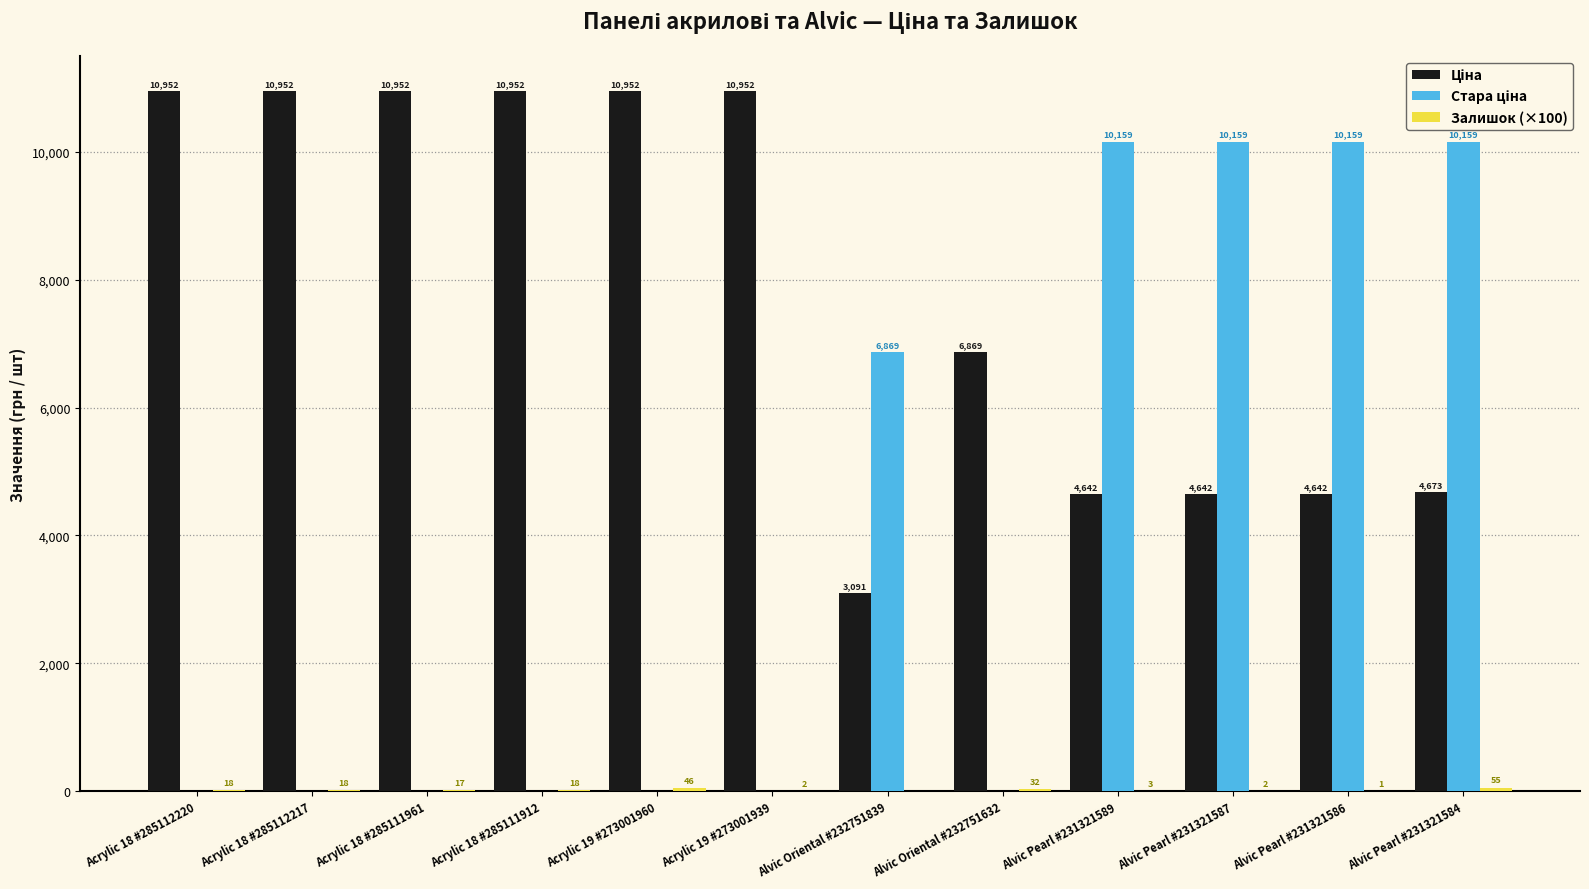

What is the maximum value shown in the chart?

10952.0